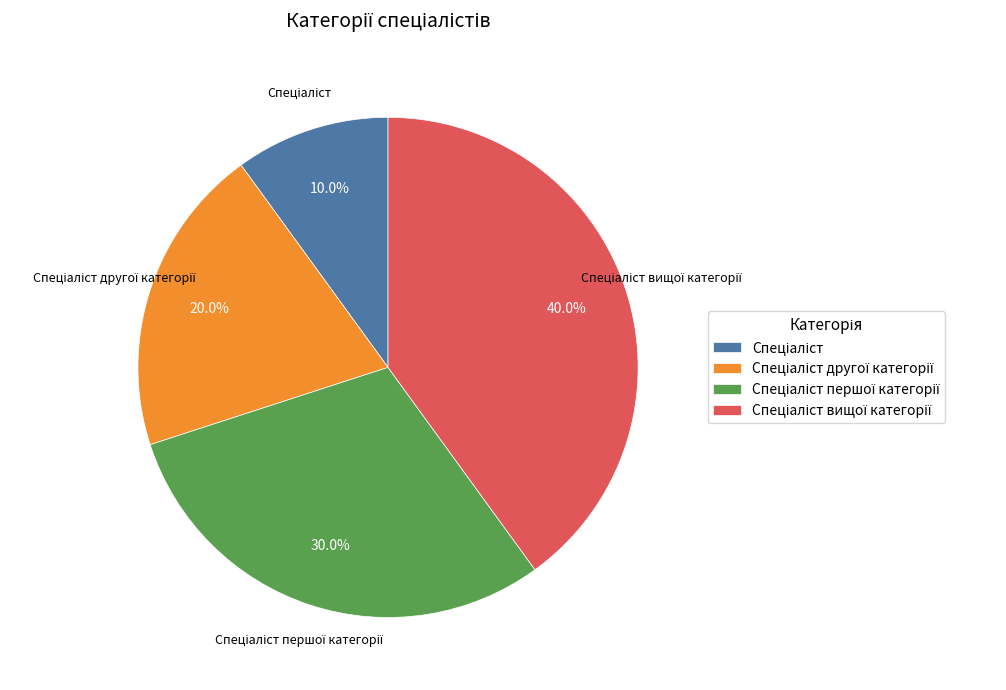

Is there a majority slice in this chart?

No